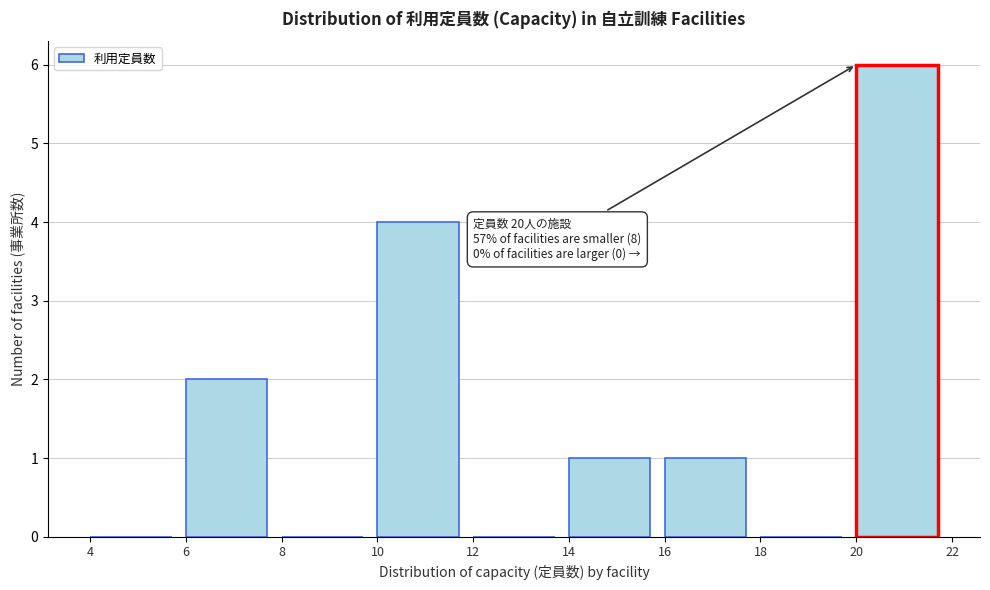

Over which range of the x-axis is the bar tallest?

20 to 22